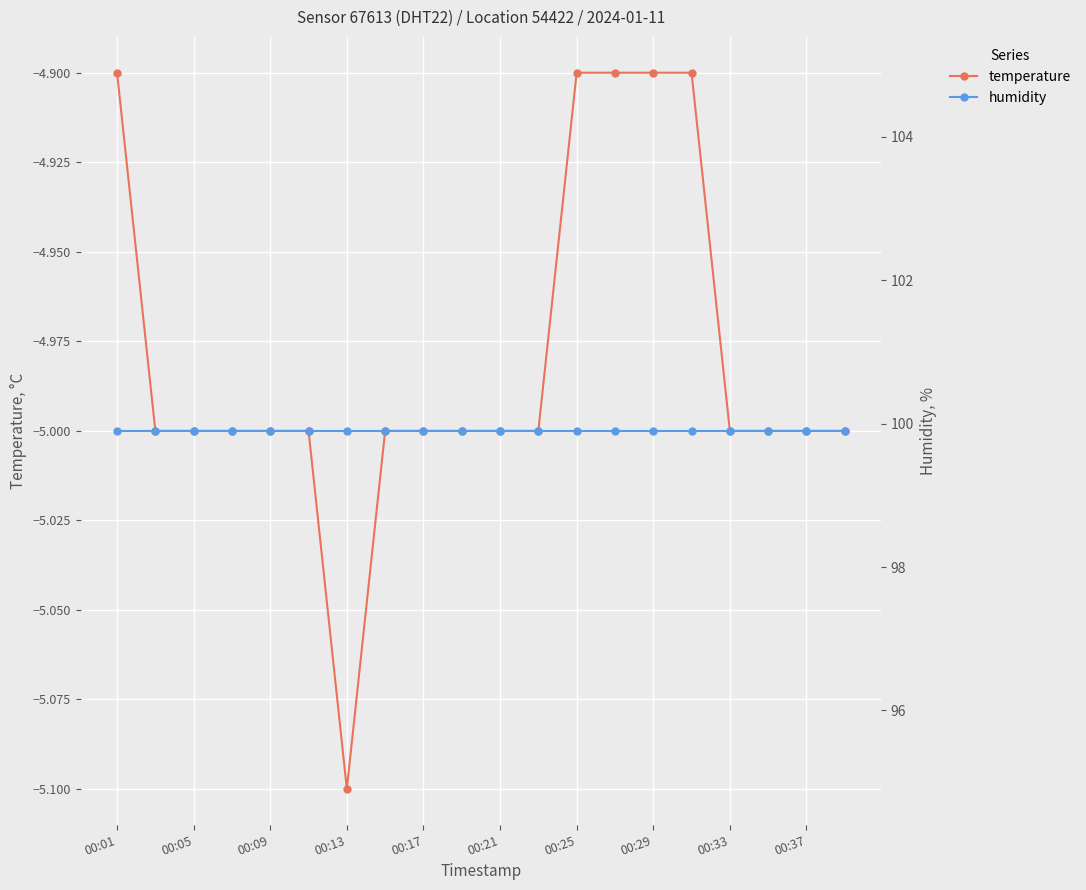

What is the highest value of the temperature series?

-4.9